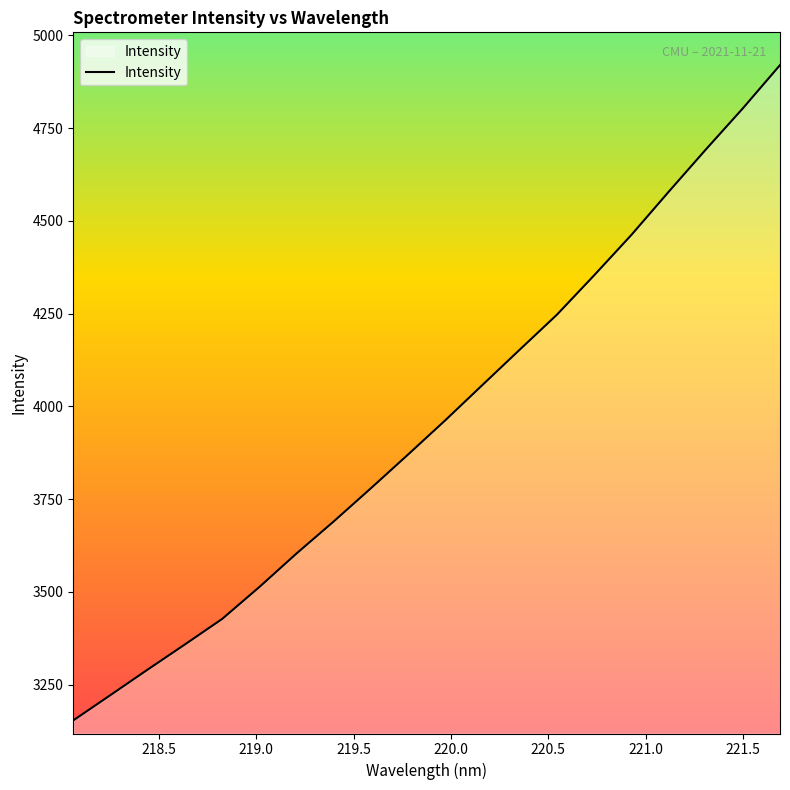

What is the smallest value displayed?

3153.8